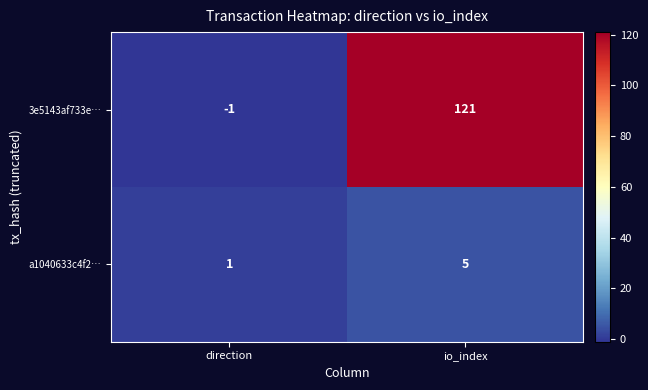

Reading right to left, list all the values displayed in this chart.

3e5143af733e…: 121	-1
a1040633c4f2…: 5	1